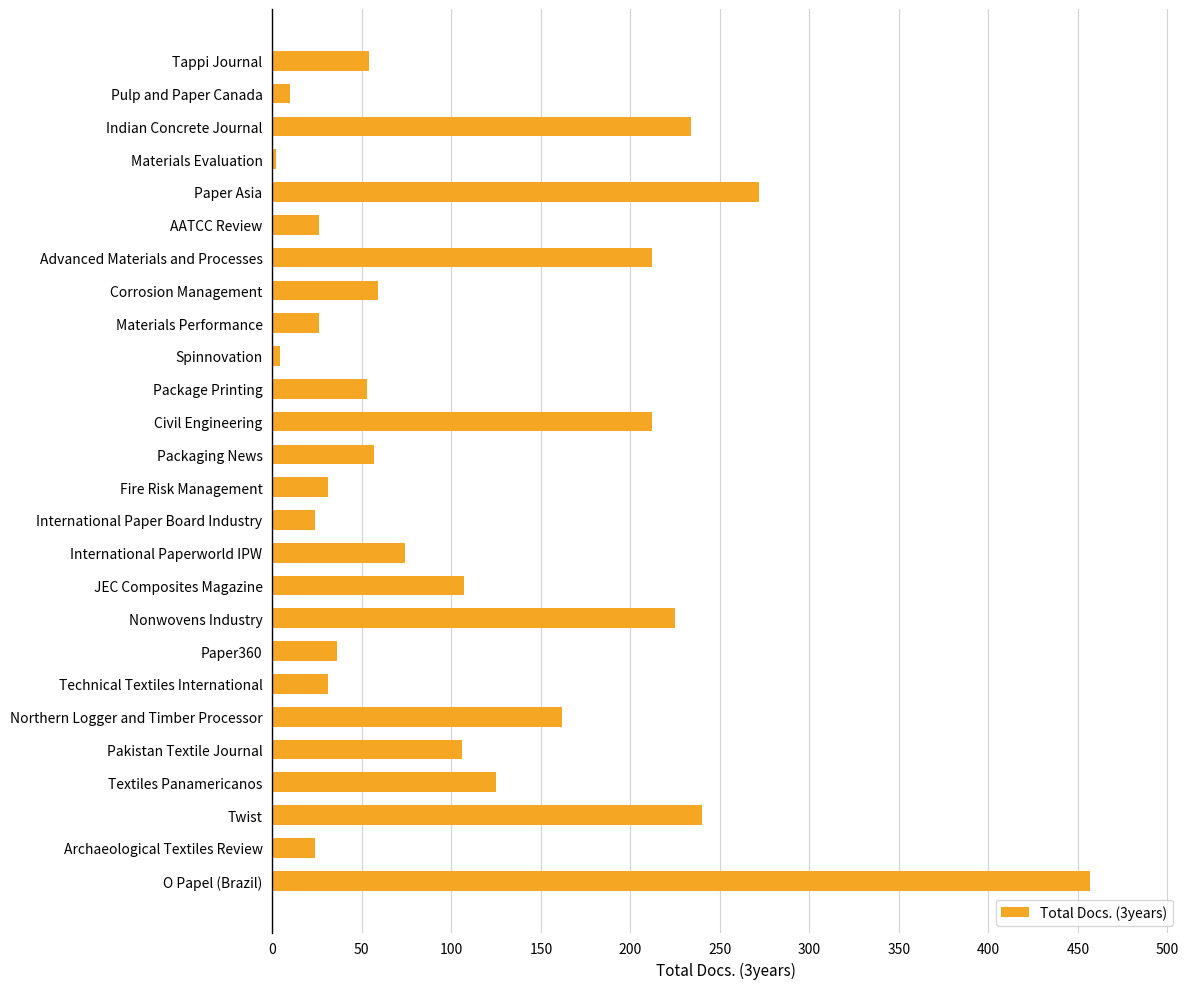

Approximately how many times larger is the value at O Papel (Brazil) compared to Advanced Materials and Processes?

2.2